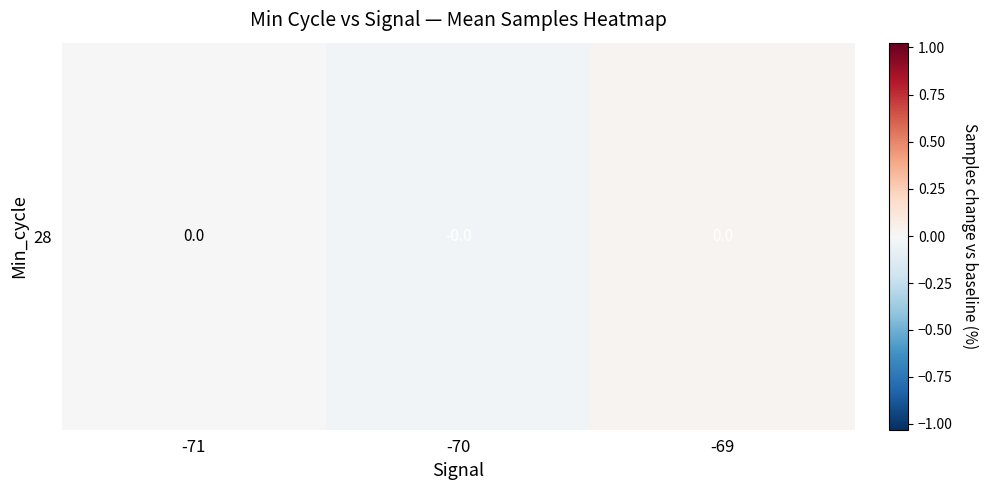

List the labels in order of value, smallest first.

-70, -71, -69